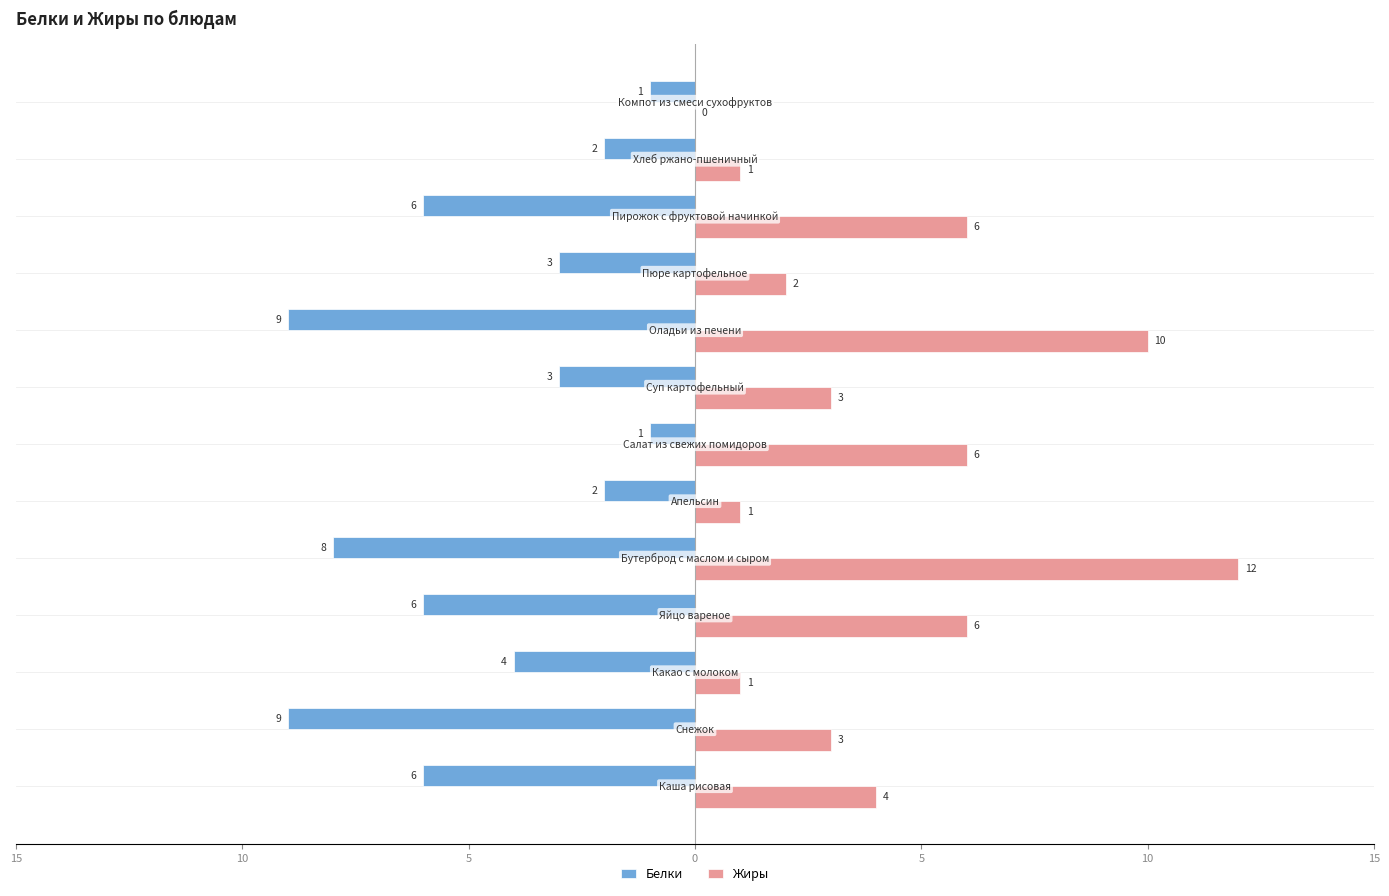

Reading right to left, list all the values displayed in this chart.

Белки: -1	-2	-6	-3	-9	-3	-1	-2	-8	-6	-4	-9	-6
Жиры: 0	1	6	2	10	3	6	1	12	6	1	3	4